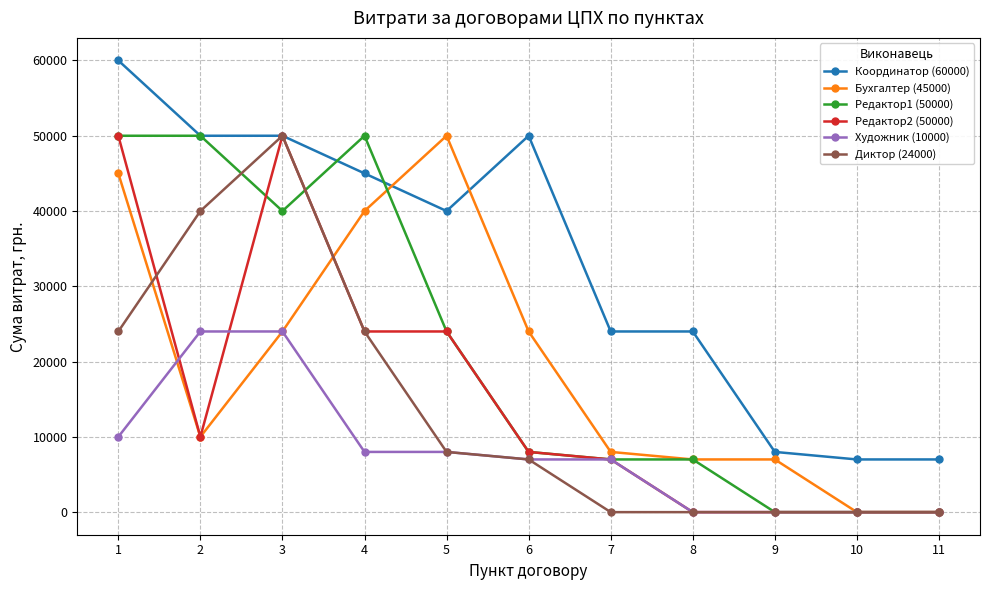

What is the value of the Диктор (24000) point at the 6th from the left?

7000